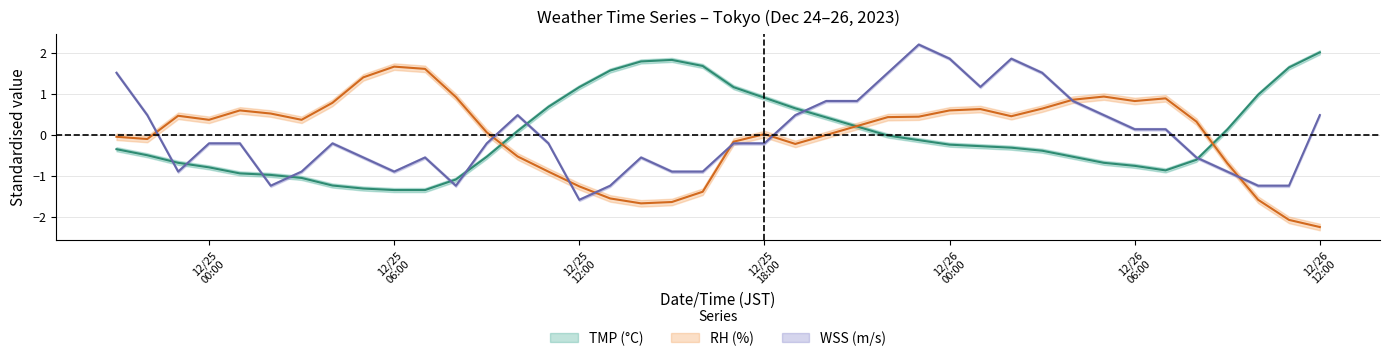

True or false: RH and TMP intersect in this chart.

True